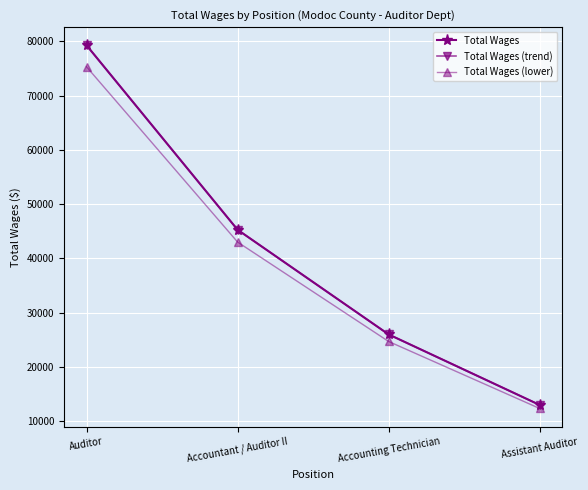

Reading left to right, extract all data points from this chart.

Total Wages: 79293.0	45290.0	25999.0	12998.0
Total Wages (trend): 79293.0	45290.0	25999.0	12998.0
Total Wages (lower): 75328.3	43025.5	24699.0	12348.1